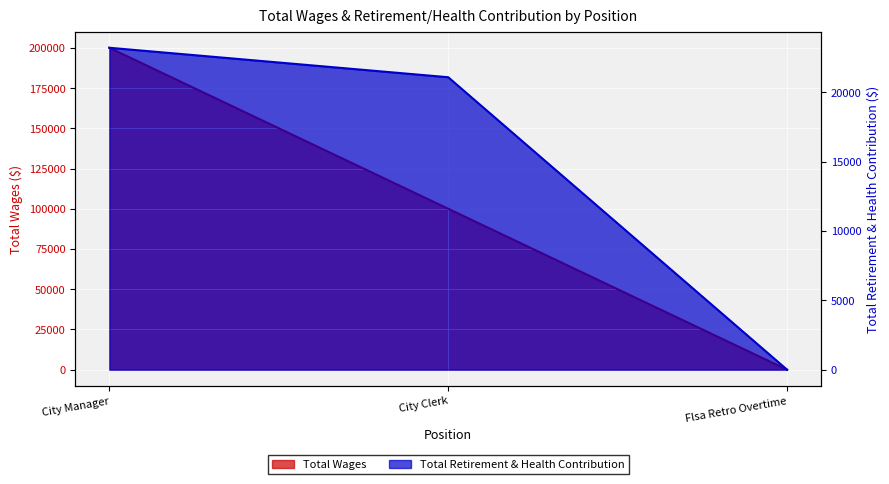

What is the difference between the highest and lowest values at City Clerk?

78940